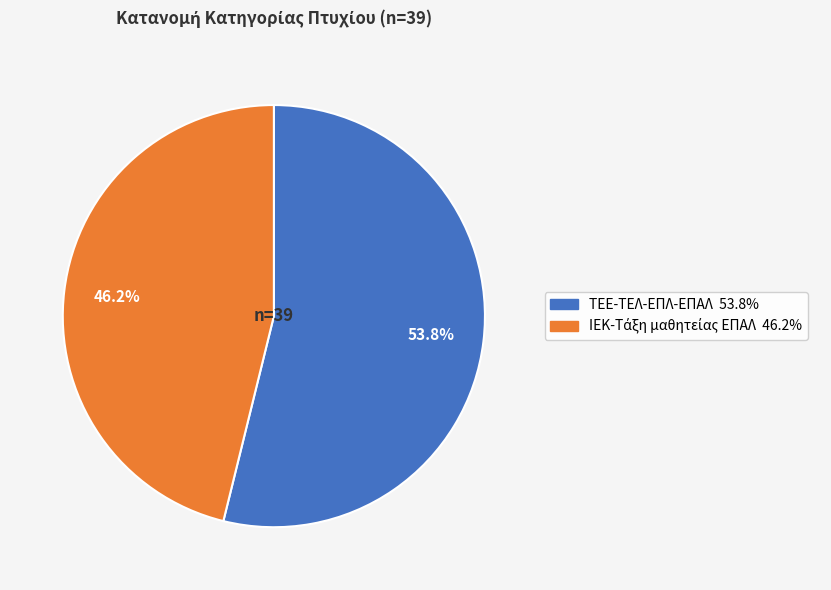

Is there a majority slice in this chart?

Yes